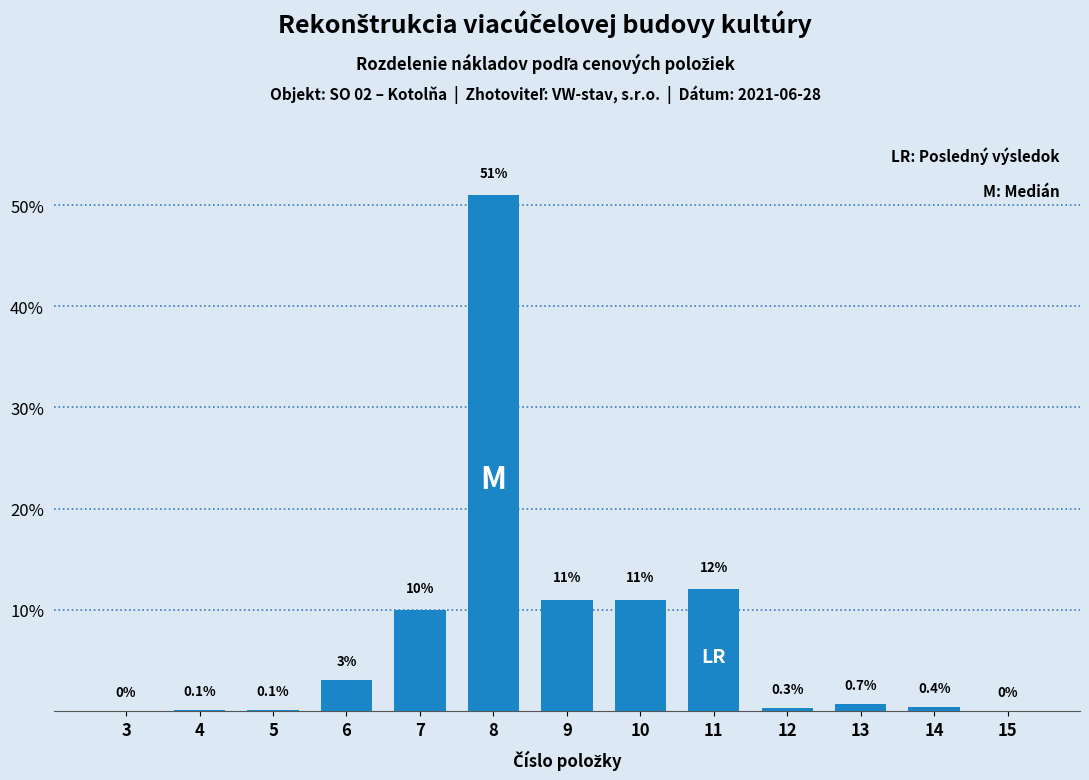

Reading right to left, what are all the values shown in this chart?

15=0.0	14=0.4	13=0.7	12=0.3	11=12.0	10=11.0	9=11.0	8=51.0	7=10.0	6=3.0	5=0.1	4=0.1	3=0.0